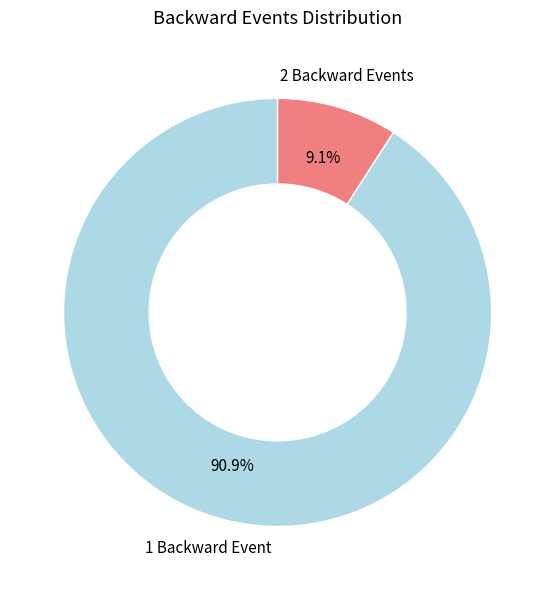

Does any single category account for the majority?

Yes